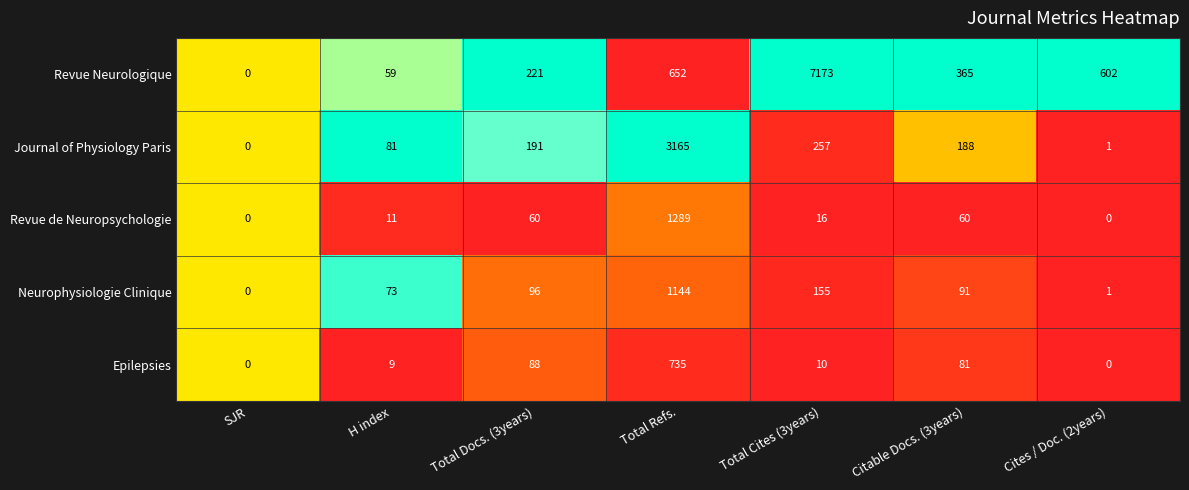

Which series has the largest total across all categories?

Revue Neurologique